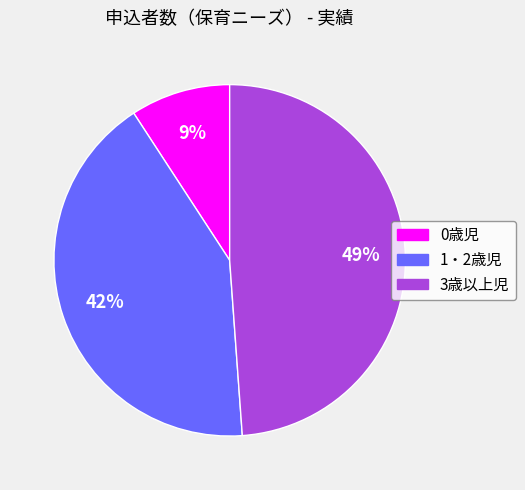

What percentage is the 3歳以上児 slice, to the nearest percent?

49%